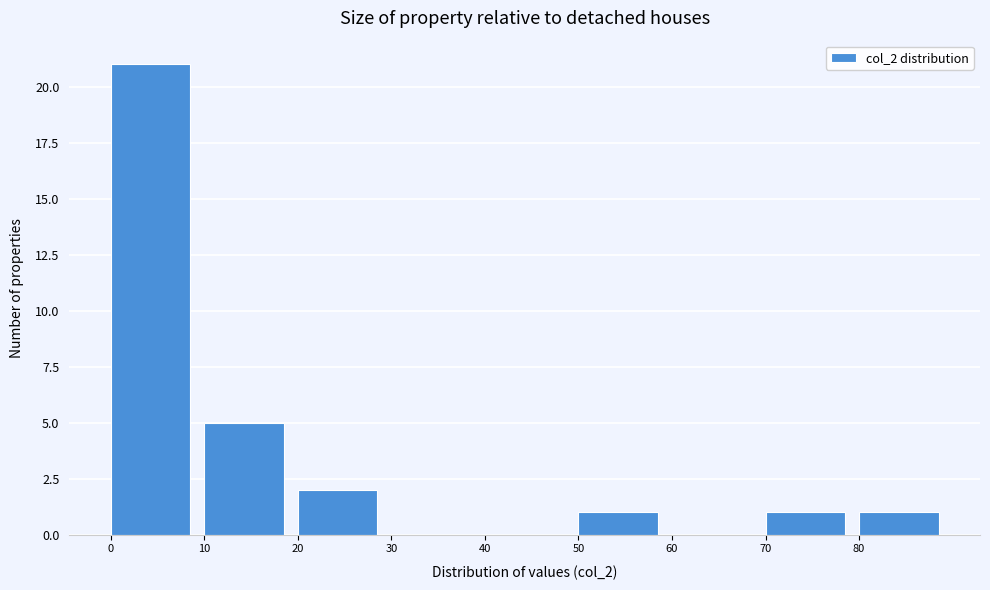

Reading left to right, transcribe this chart: for each bar, give the range it covers on the x-axis and its height. The values are not printed on the chart, so give them approximately, as read against the axis.

0 to 10: 21
10 to 20: 5
20 to 30: 2
30 to 40: 0
40 to 50: 0
50 to 60: 1
60 to 70: 0
70 to 80: 1
80 to 90: 1